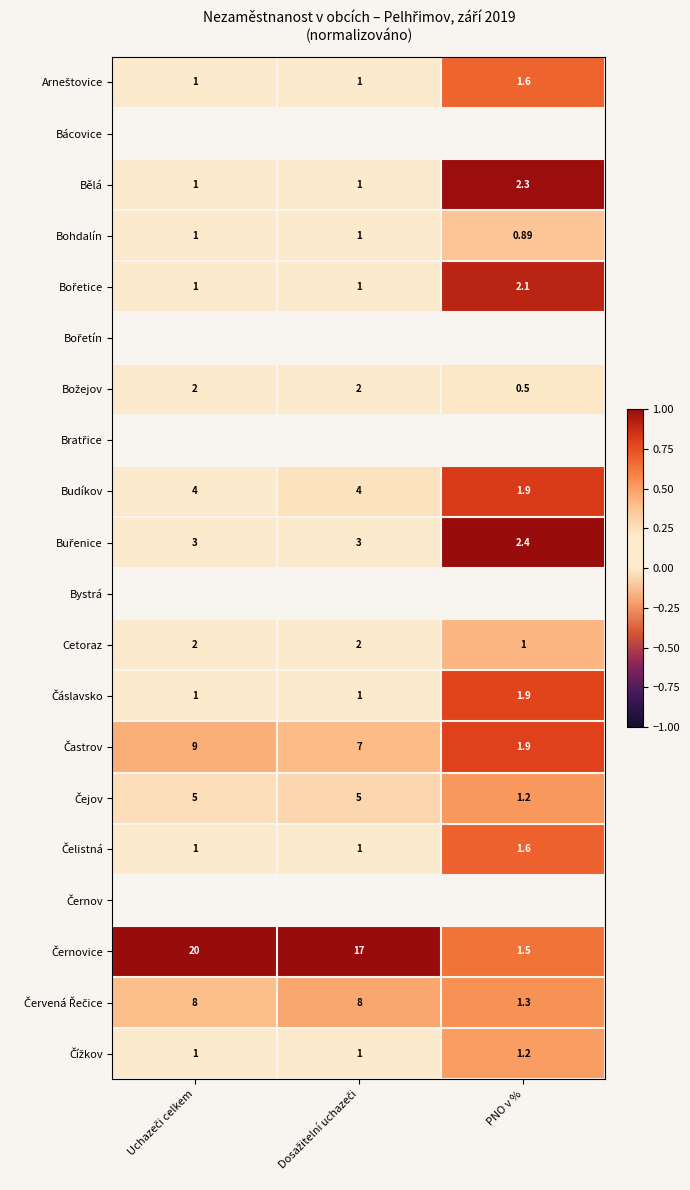

How many values in the Cetoraz series are below 2?

1